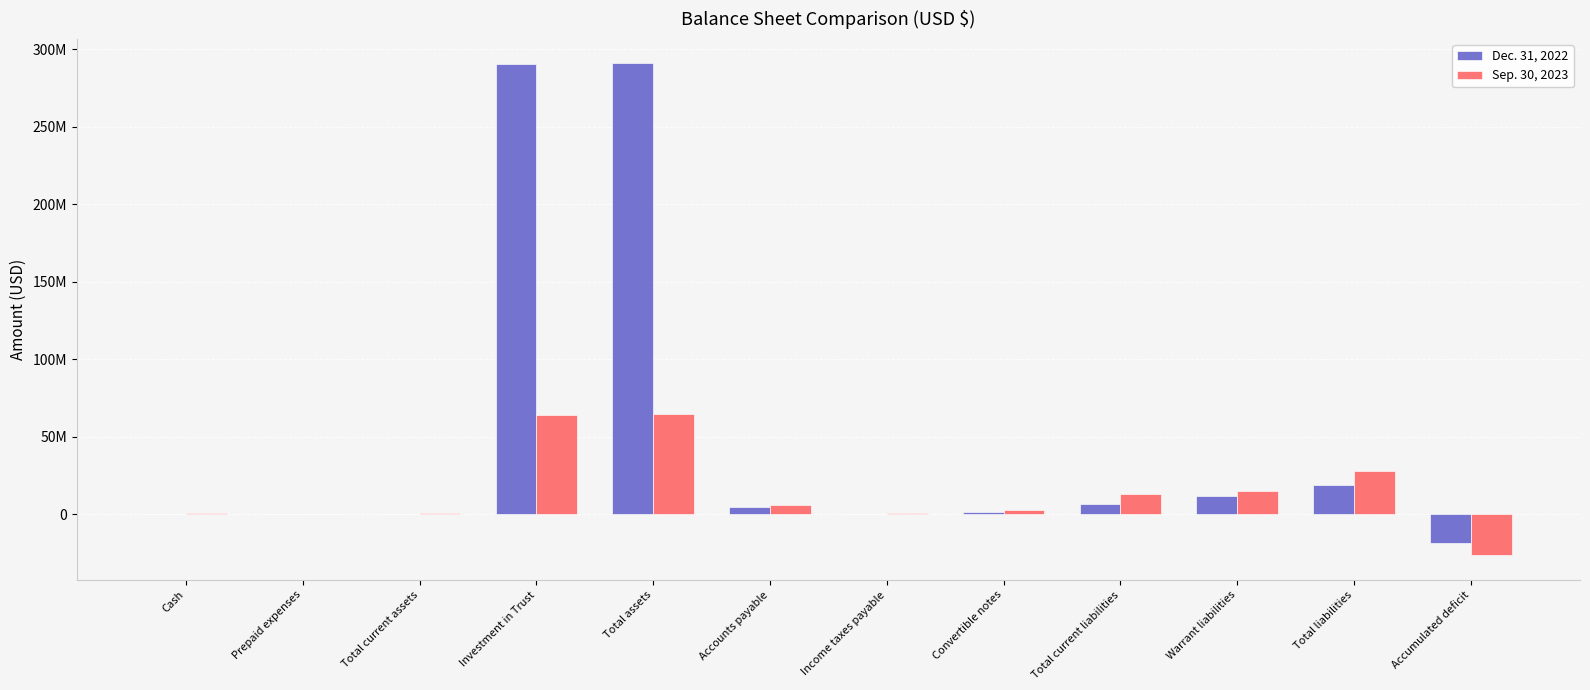

What is the label of the 7th bar from the left?

Income taxes payable